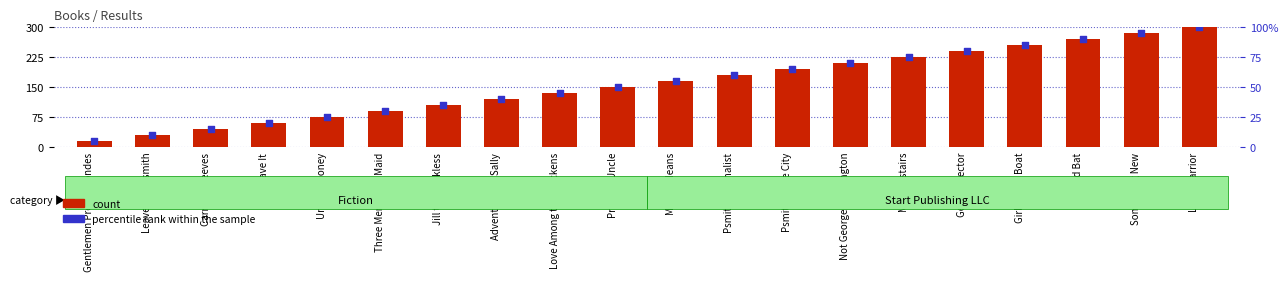

Which series has the widest spread of Y values?

count